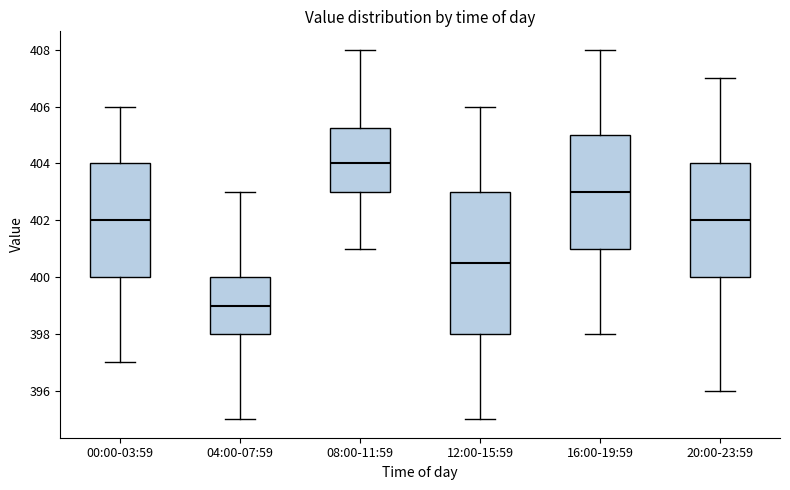

Where does the median line of the box for 04:00-07:59 sit on the y-axis? The values are not printed on the chart, so give them approximately, as read against the axis.

399.0